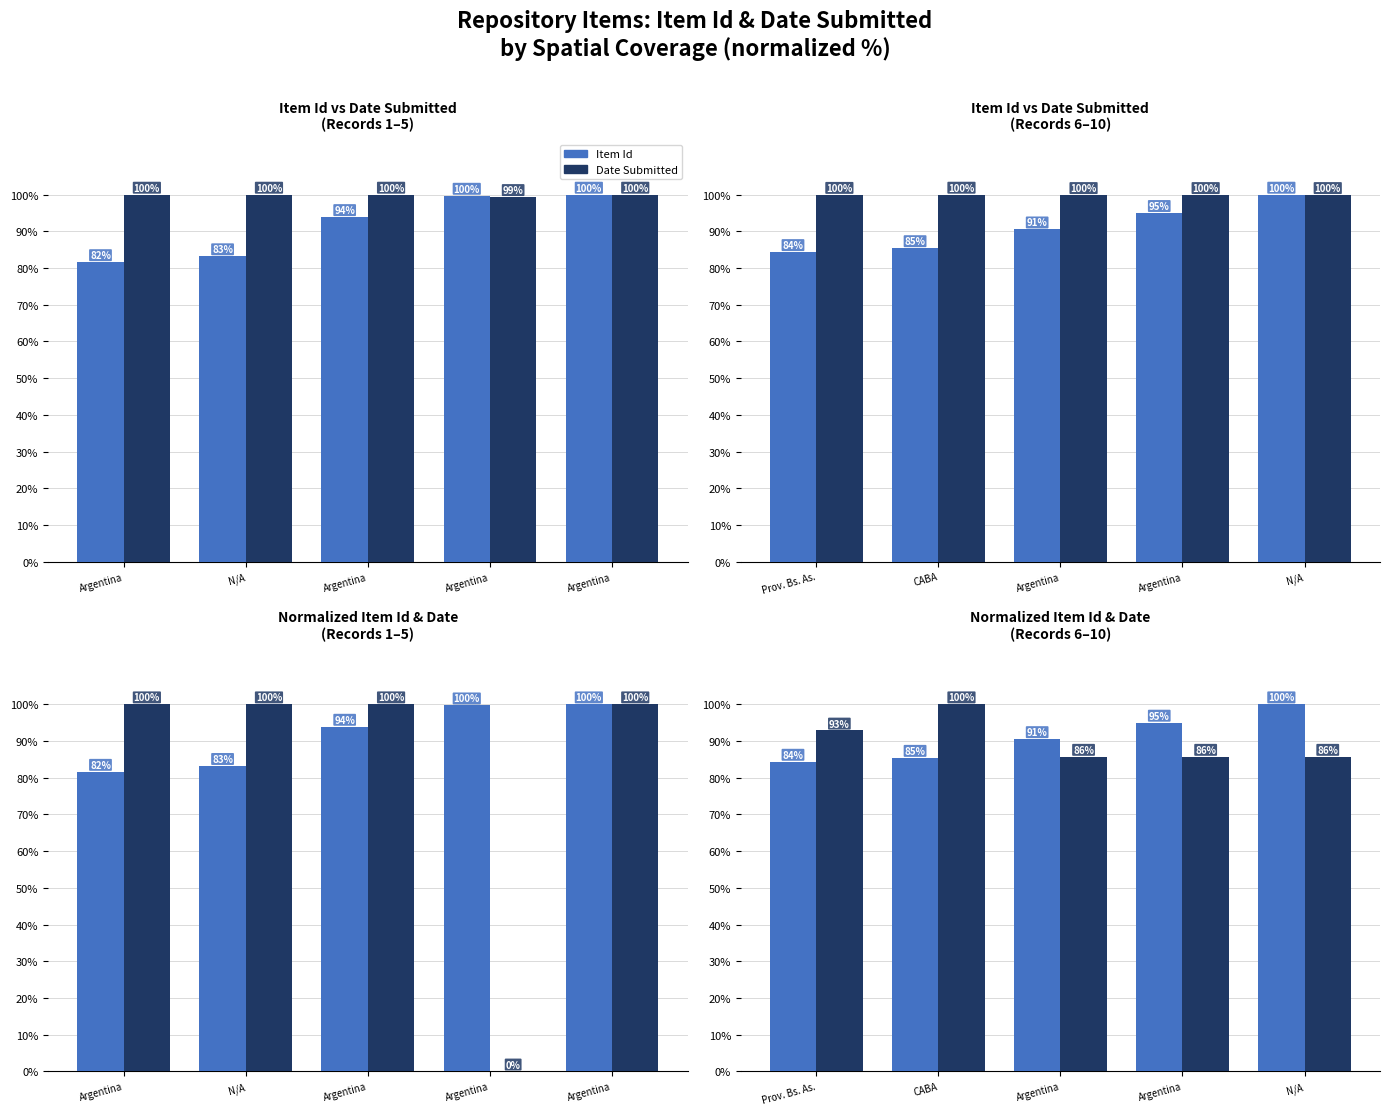

Between N/A and Argentina, which is larger?

N/A